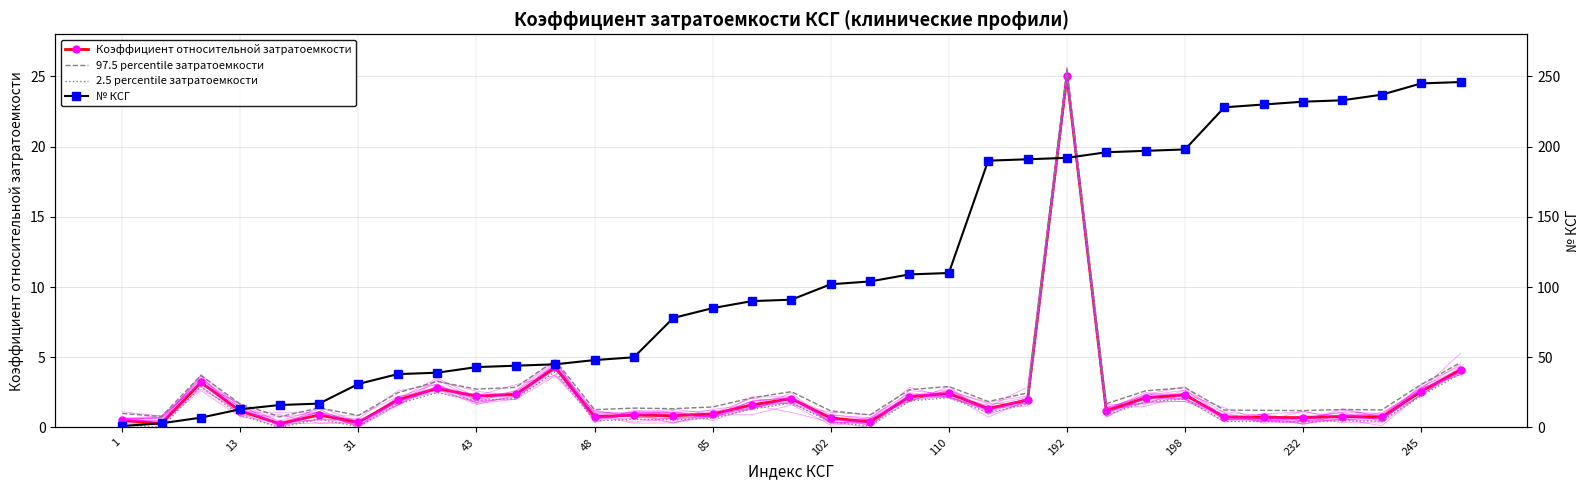

True or false: № КСГ and Коэффициент относительной затратоемкости cross at least once.

False